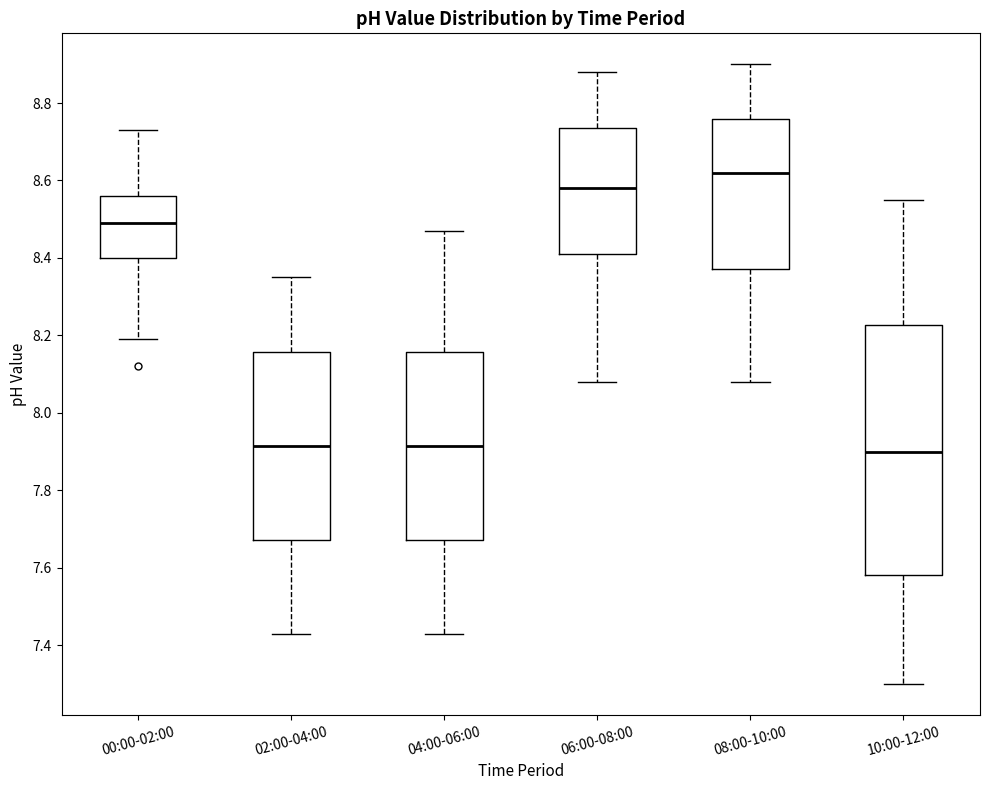

Reading left to right, read every box against the y-axis: the position of its median line, the range the box covers, and the ends of its whiskers. The values are not printed on the chart, so give them approximately, as read against the axis.

00:00-02:00: median 8.50, box 8.40 to 8.56, whiskers 8.20 to 8.74
02:00-04:00: median 7.92, box 7.68 to 8.16, whiskers 7.44 to 8.36
04:00-06:00: median 7.92, box 7.68 to 8.16, whiskers 7.44 to 8.48
06:00-08:00: median 8.58, box 8.42 to 8.74, whiskers 8.08 to 8.88
08:00-10:00: median 8.62, box 8.38 to 8.76, whiskers 8.08 to 8.90
10:00-12:00: median 7.90, box 7.58 to 8.22, whiskers 7.30 to 8.56